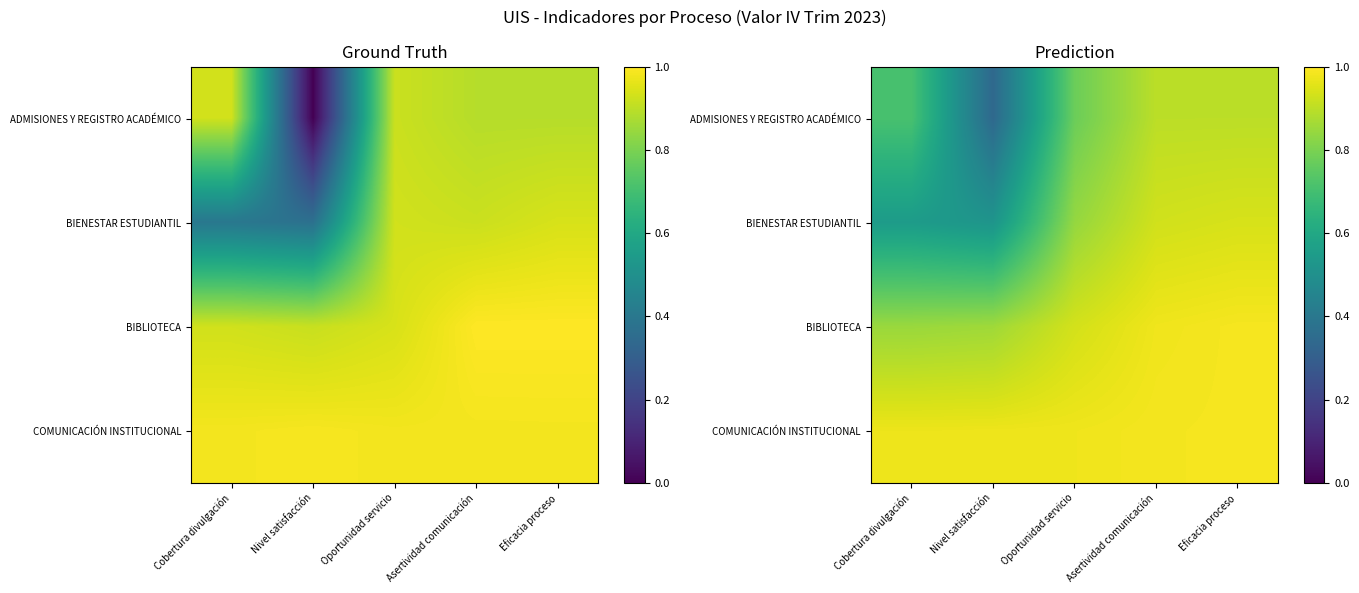

At Oportunidad servicio, list the series in order from smallest to largest.

ADMISIONES Y REGISTRO ACADÉMICO, BIENESTAR ESTUDIANTIL, BIBLIOTECA, COMUNICACIÓN INSTITUCIONAL